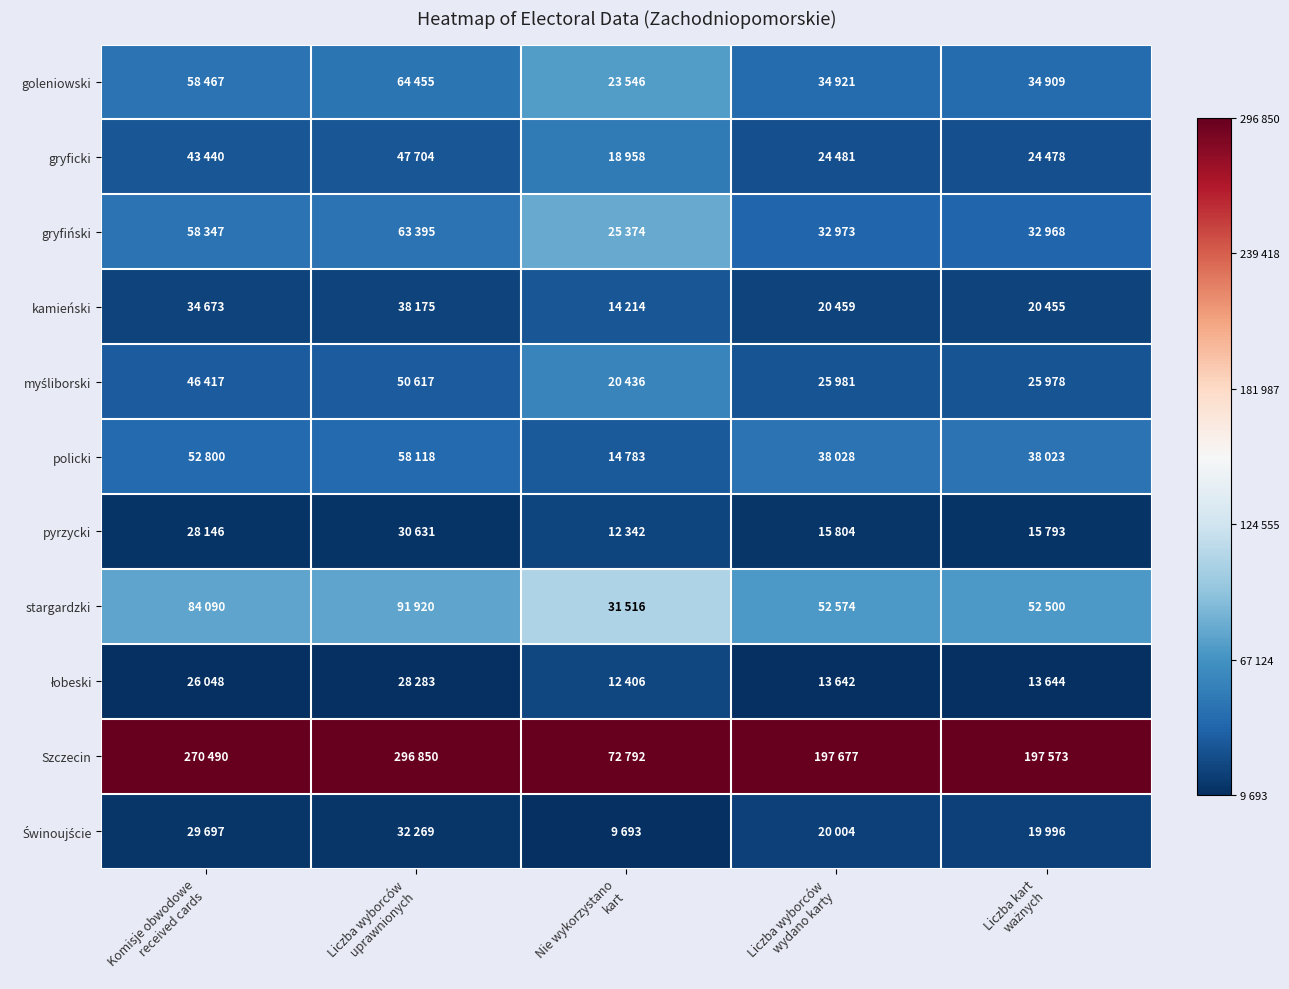

At Komisje obwodowe received cards, list the series in order from smallest to largest.

łobeski, pyrzycki, Świnoujście, kamieński, gryficki, myśliborski, policki, gryfiński, goleniowski, stargardzki, Szczecin